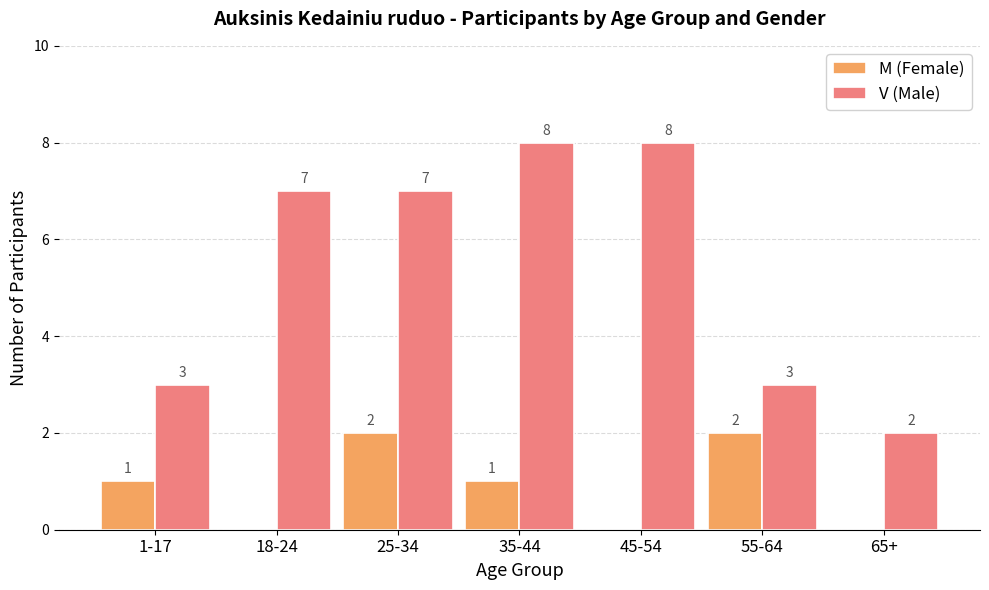

What is the sum of all V (Male) values?

38